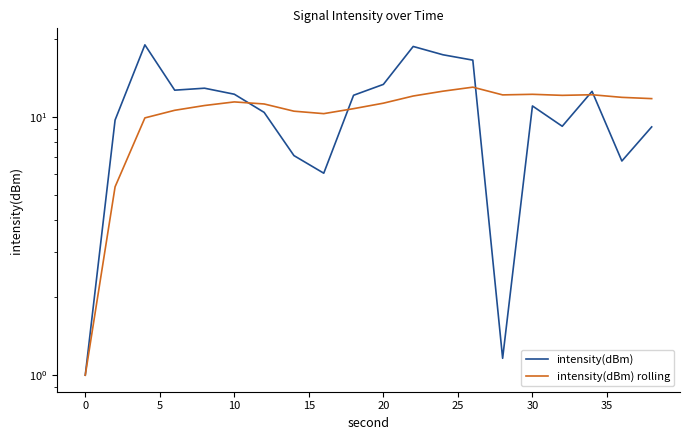

How many lines are shown in the chart?

2